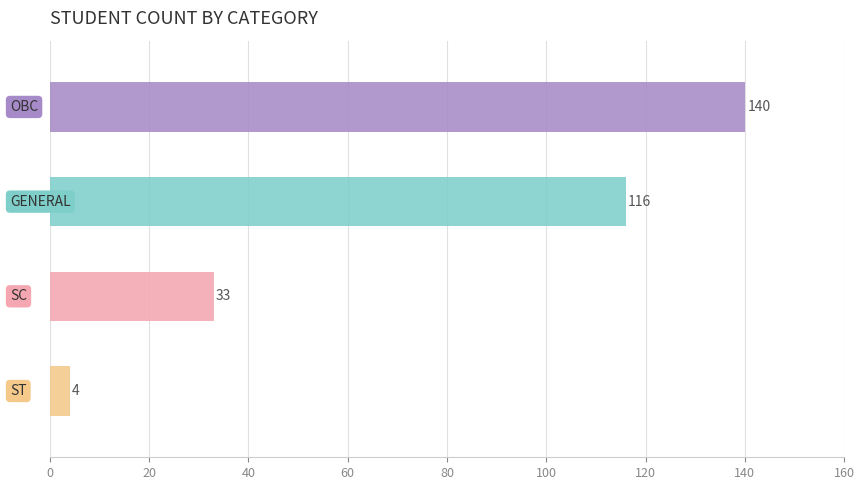

Where is the data nearest to the value 72?

SC